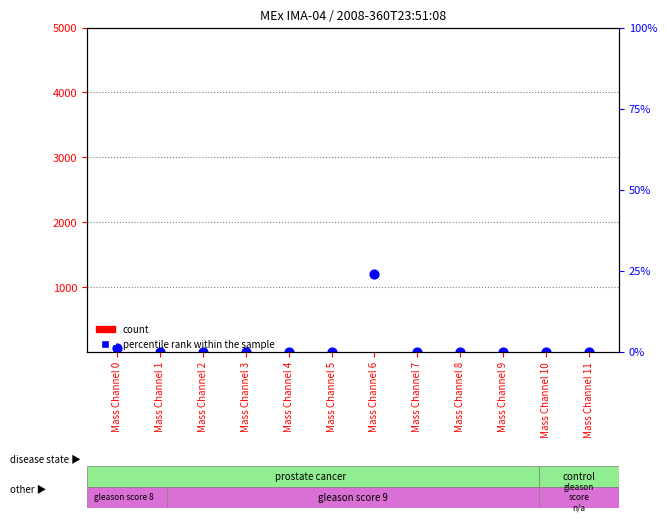

At which category is the sum across all series the highest?

Mass Channel 6